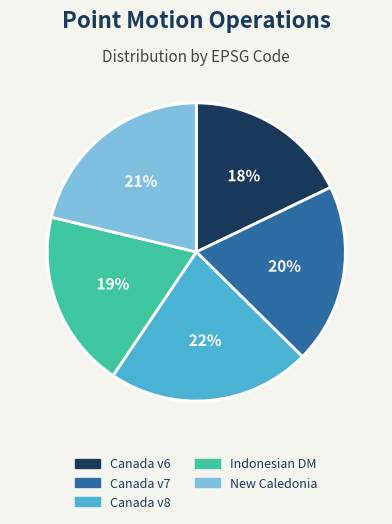

Do Canada v8 and Canada v6 together represent more than half of the pie?

No